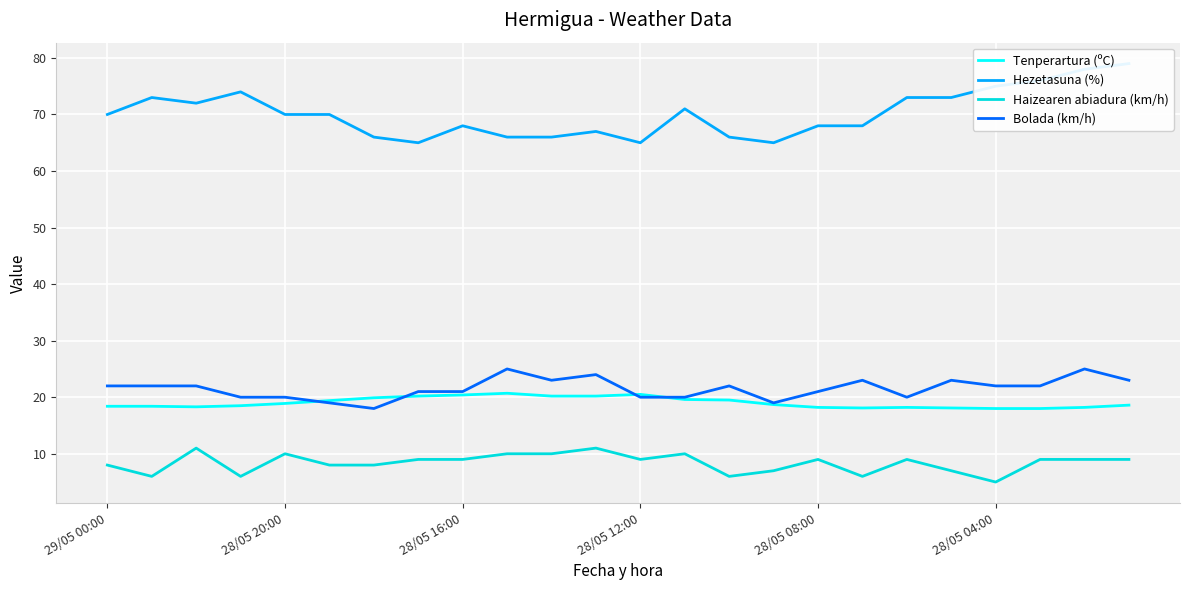

True or false: Bolada (km/h) has a value of 25.0 at 9.

True